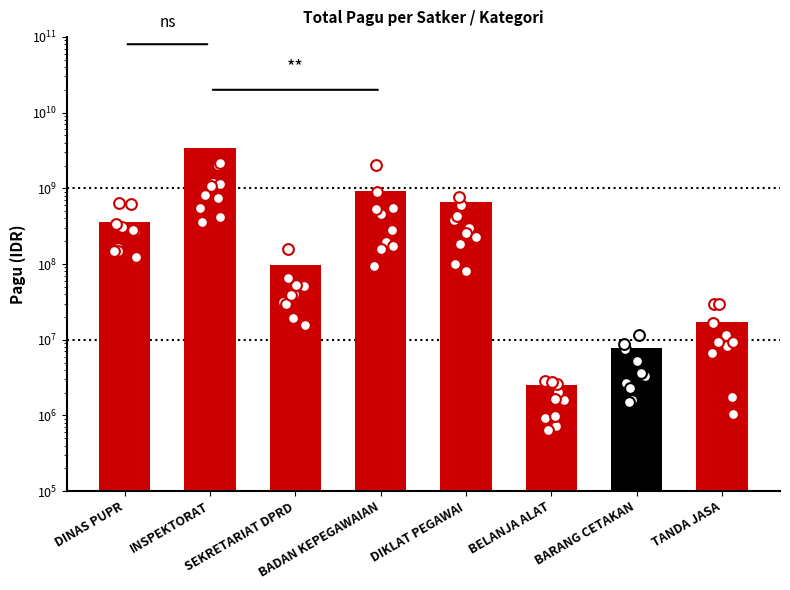

What is the change in value from DINAS PUPR to SEKRETARIAT DPRD?

-265701350